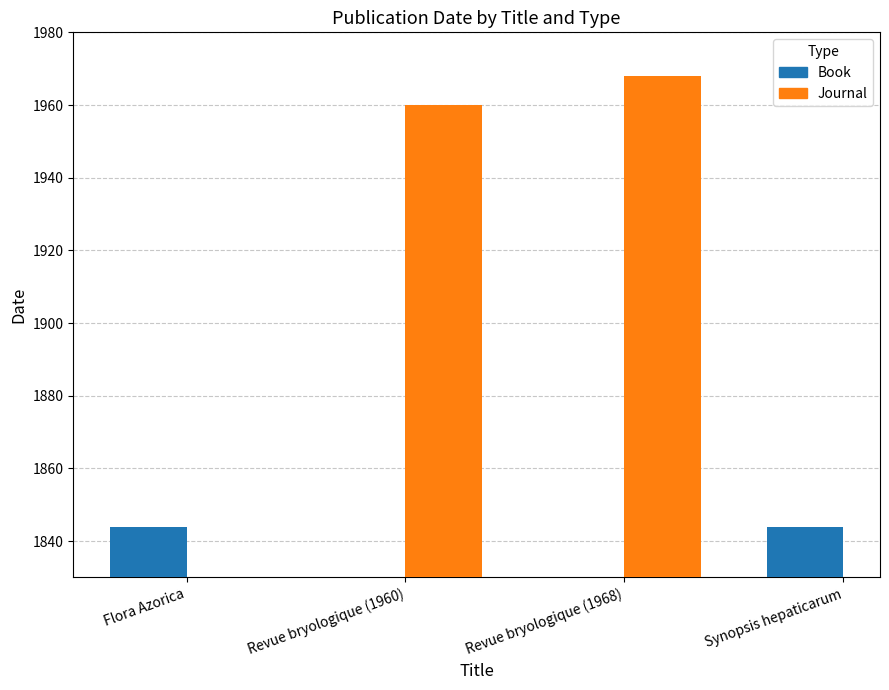

What is the approximate value of Book at Flora Azorica?

1844